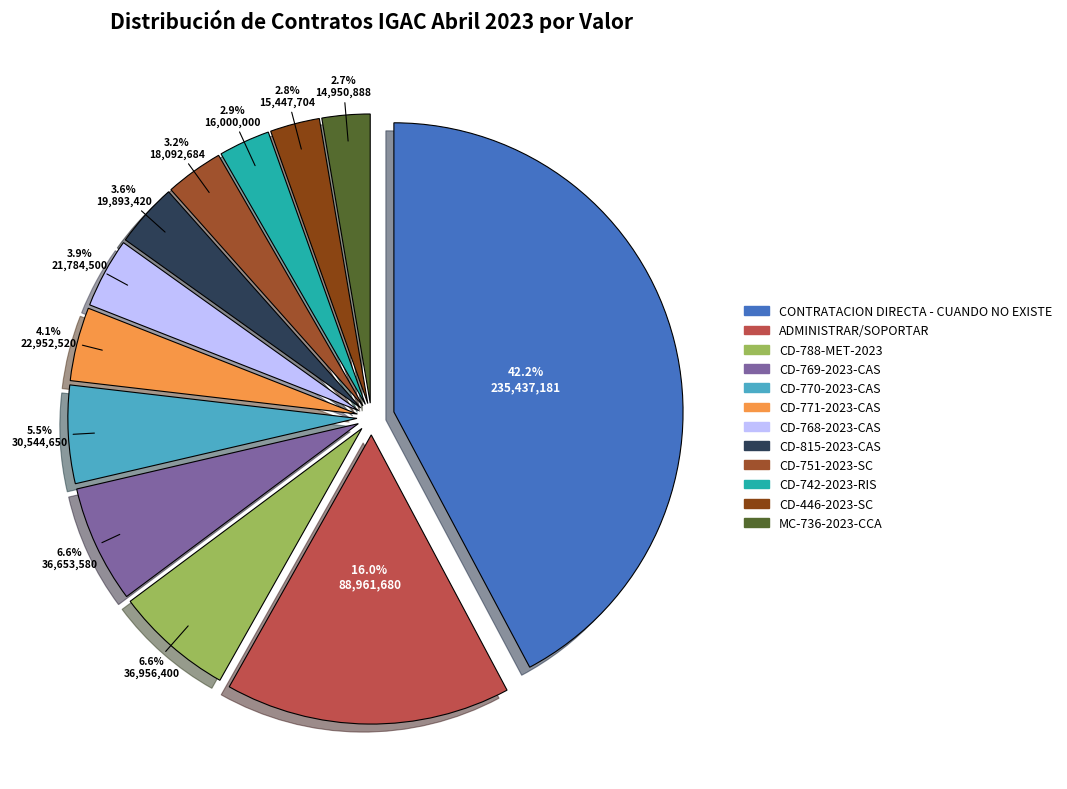

What percentage is the ADMINISTRAR/SOPORTAR slice, to the nearest percent?

16%